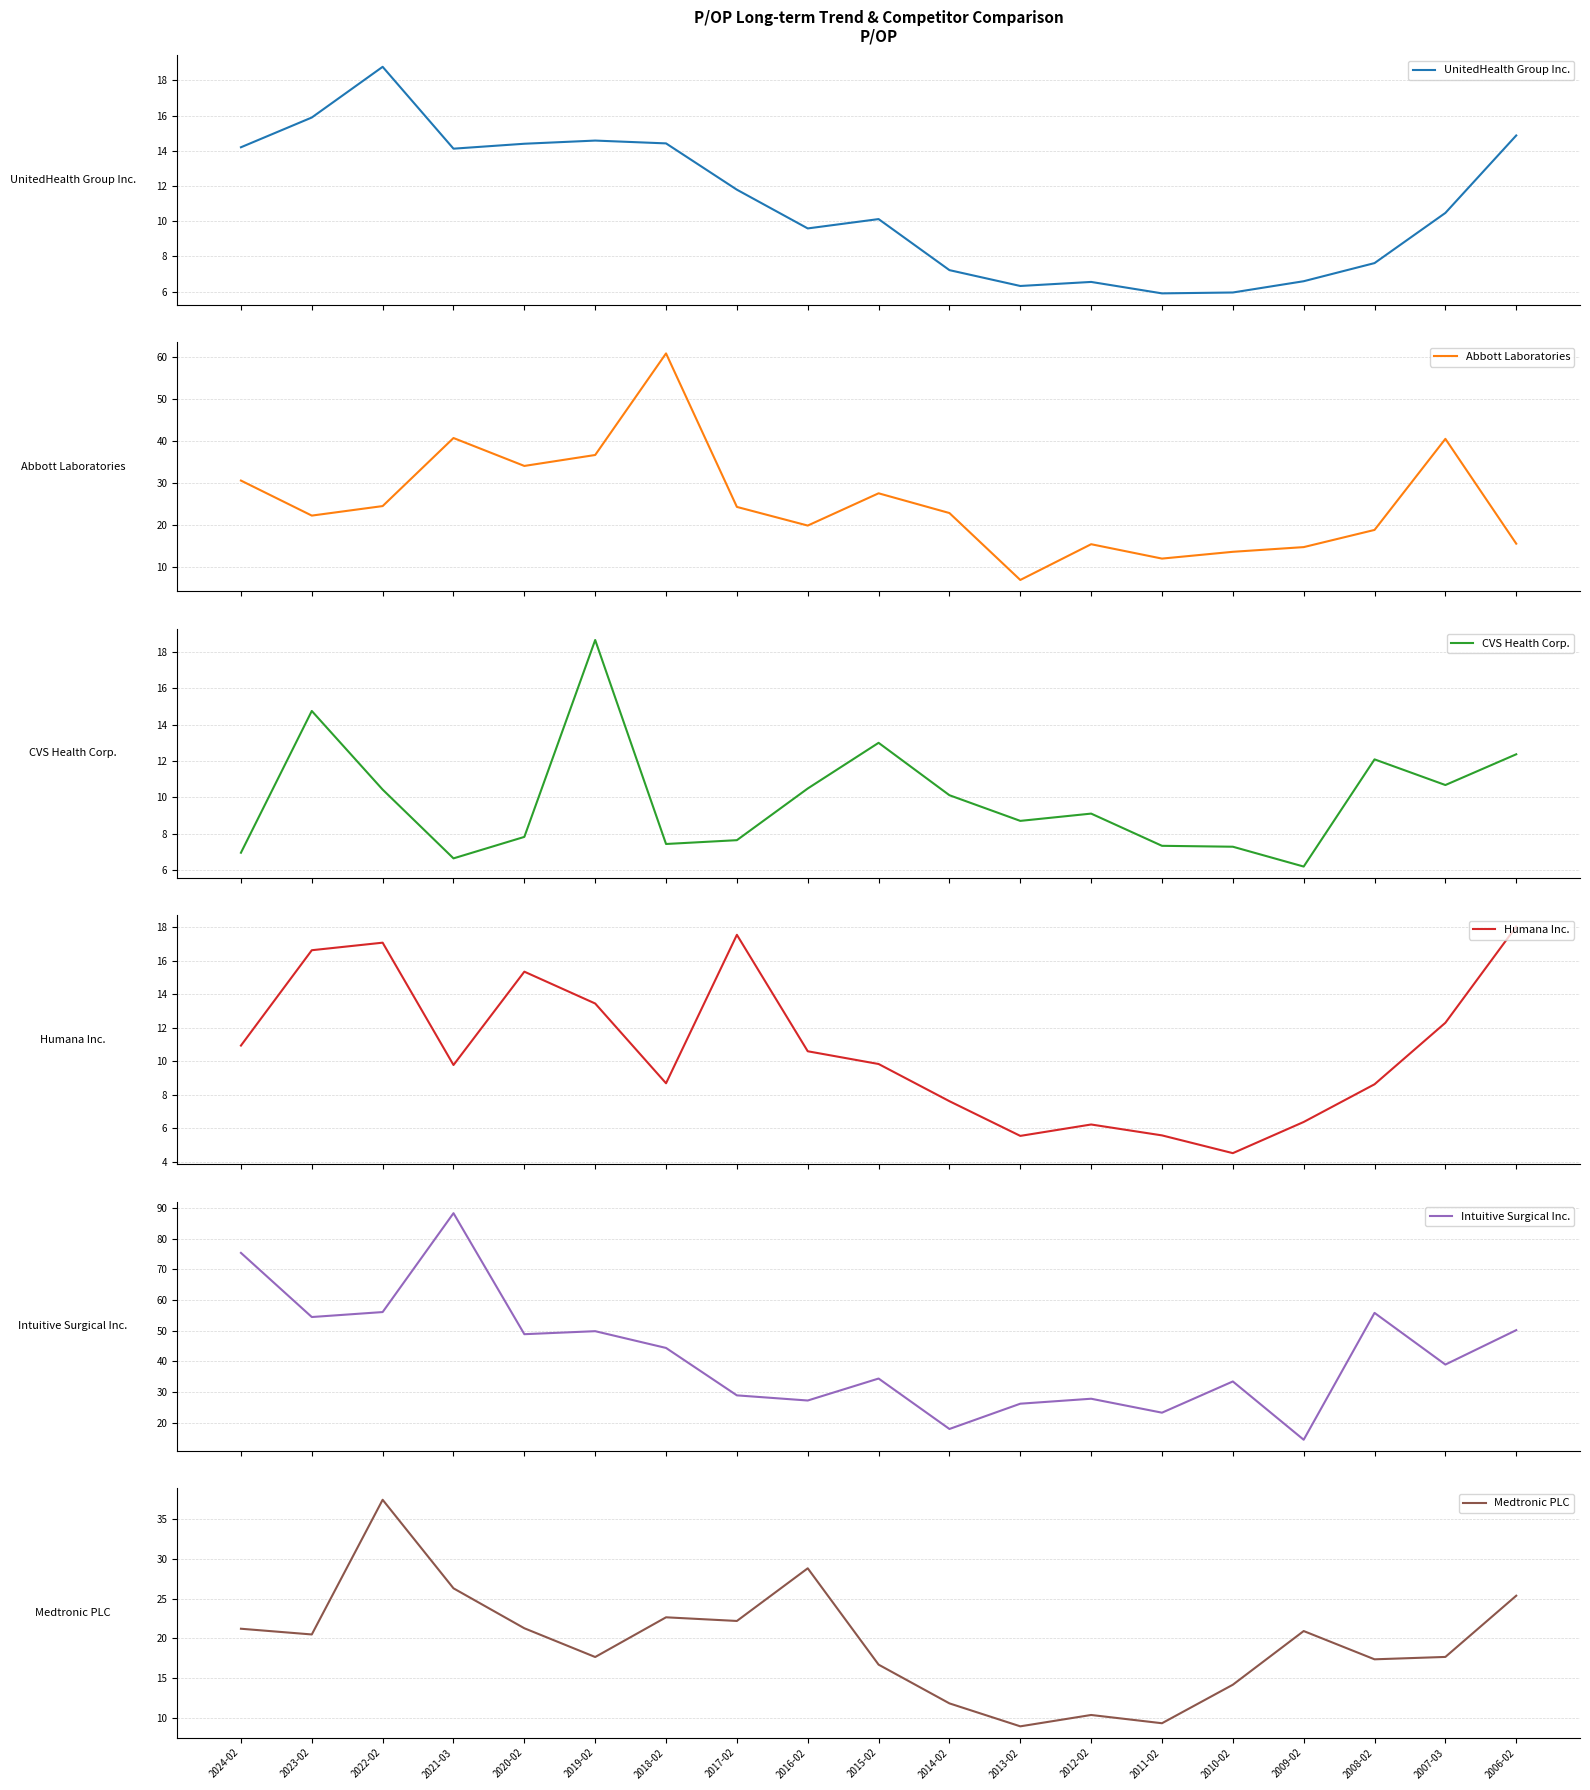

True or false: Intuitive Surgical Inc. and UnitedHealth Group Inc. cross at least once.

False